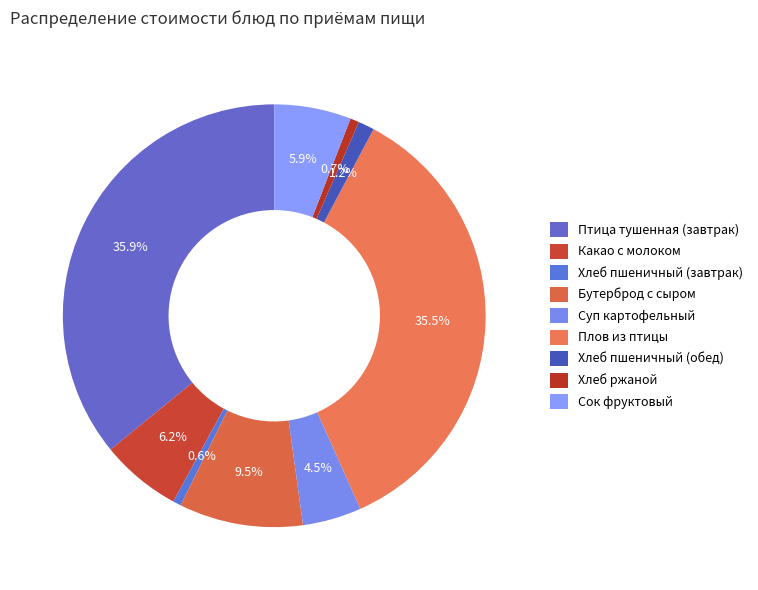

To the nearest percent, what is the difference between the Плов из птицы and Хлеб пшеничный (завтрак) slice percentages?

35%